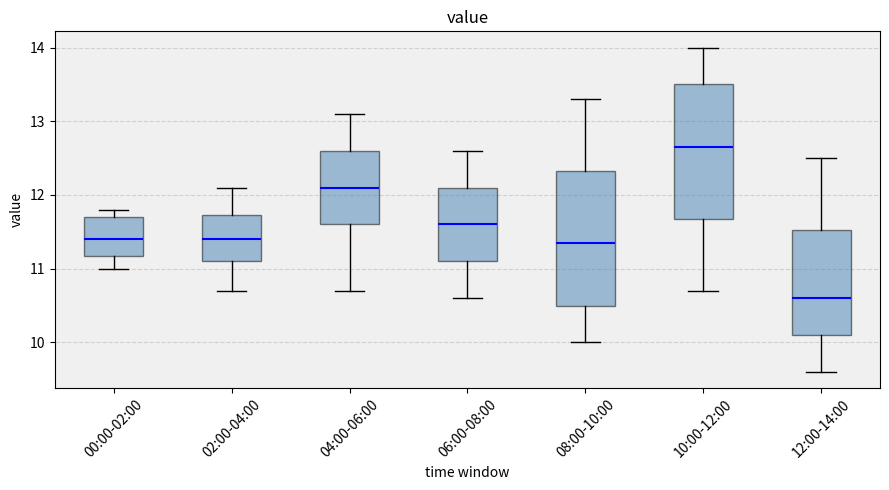

Where does the median line of the box for 12:00-14:00 sit on the y-axis? The values are not printed on the chart, so give them approximately, as read against the axis.

10.6